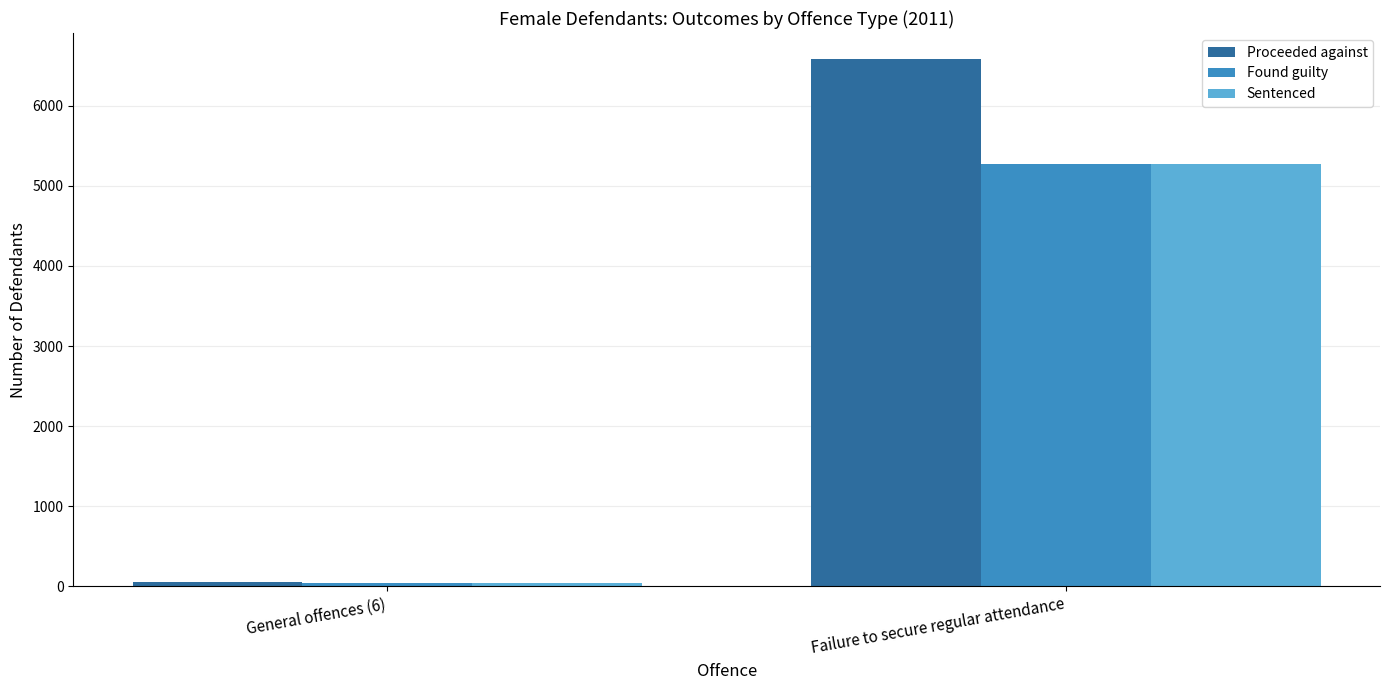

Rank the categories by Sentenced value from lowest to highest.

General offences (6), Failure to secure regular attendance